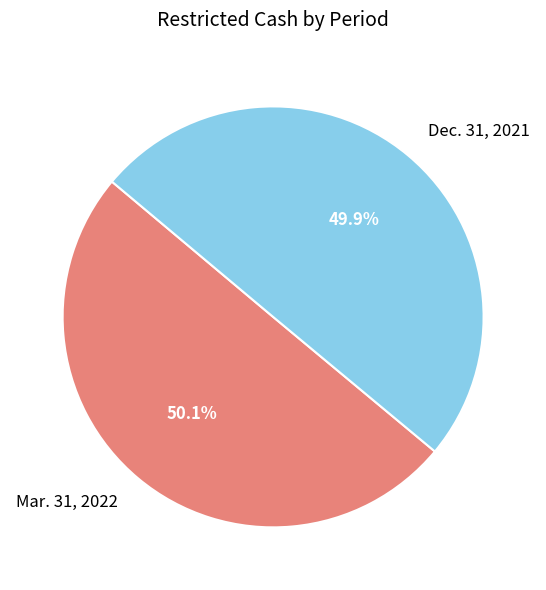

Is there a majority slice in this chart?

Yes